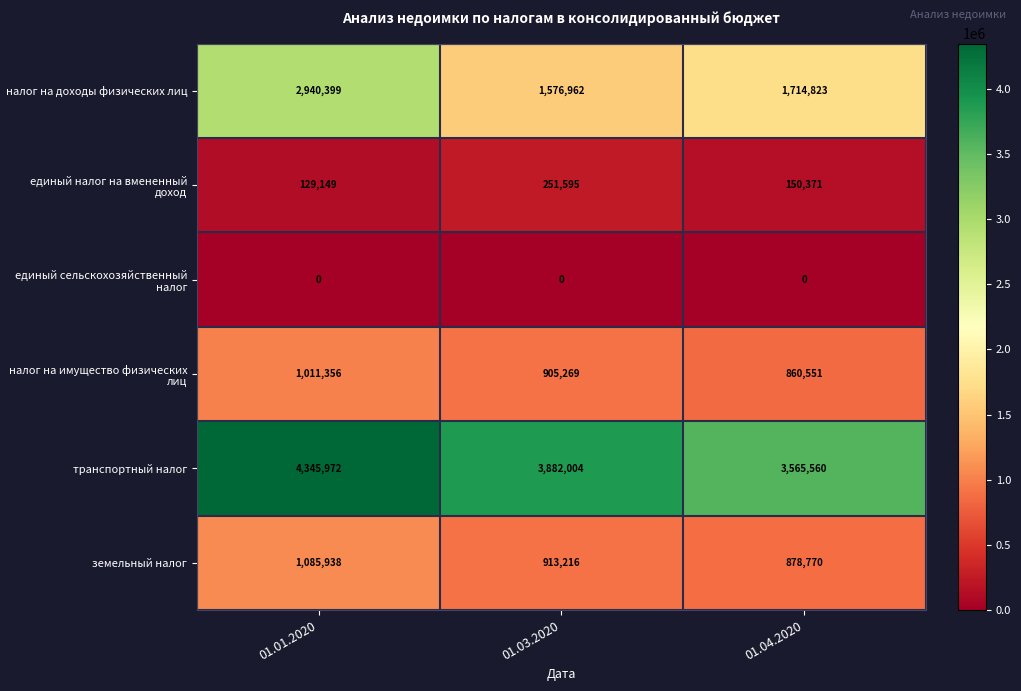

Reading left to right, extract all data points from this chart.

налог на доходы физических лиц: 01.01.2020=2940399	01.03.2020=1576962	01.04.2020=1714823
единый налог на вмененный доход: 01.01.2020=129149	01.03.2020=251595	01.04.2020=150371
единый сельскохозяйственный налог: 01.01.2020=0	01.03.2020=0	01.04.2020=0
налог на имущество физических лиц: 01.01.2020=1011356	01.03.2020=905269	01.04.2020=860551
транспортный налог: 01.01.2020=4345972	01.03.2020=3882004	01.04.2020=3565560
земельный налог: 01.01.2020=1085938	01.03.2020=913216	01.04.2020=878770